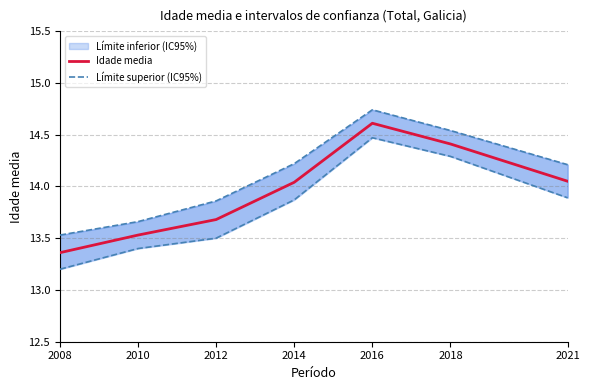

At how many categories does at least one series exceed 14?

4